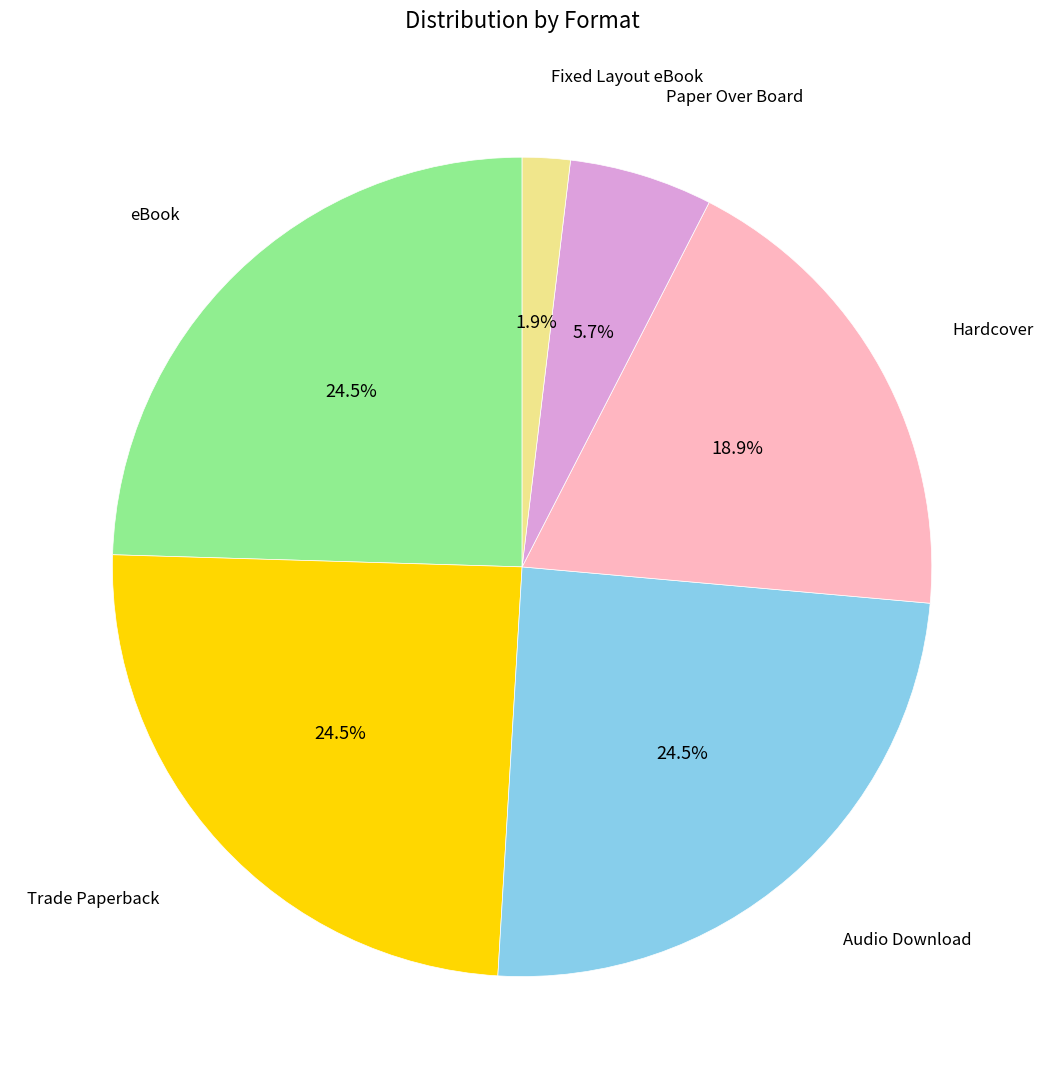

Does any single category account for the majority?

No